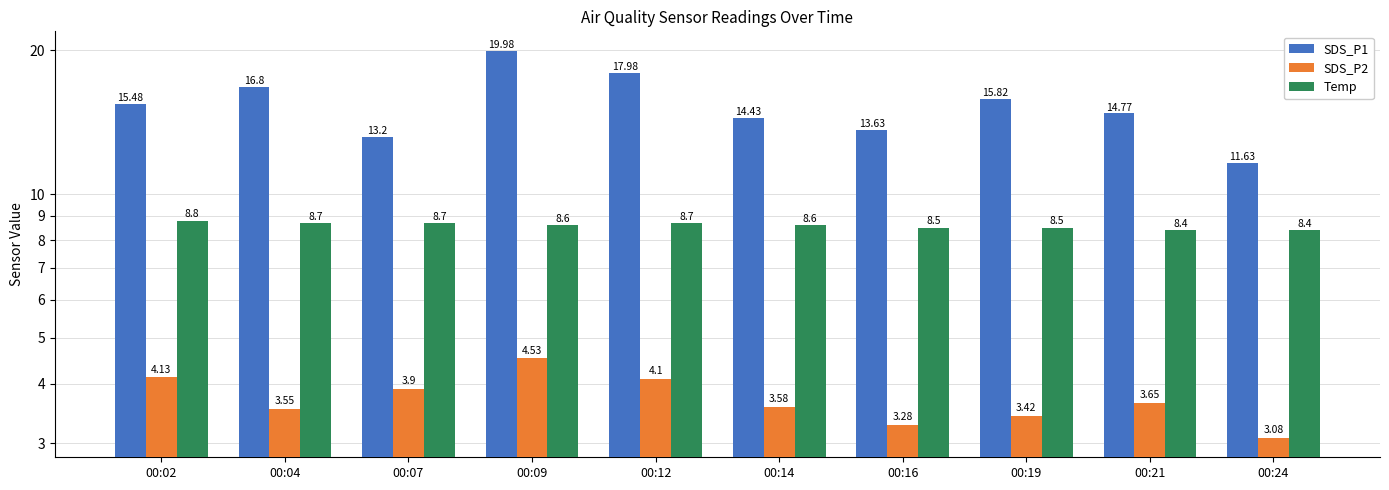

What is the minimum value shown in the chart?

3.1